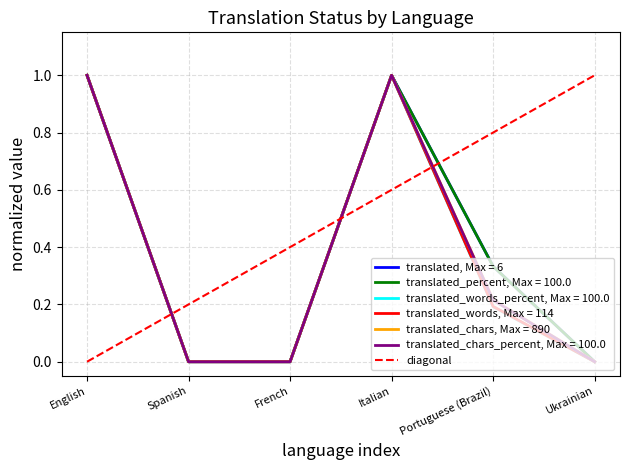

Which category has the lowest value across all series?

English